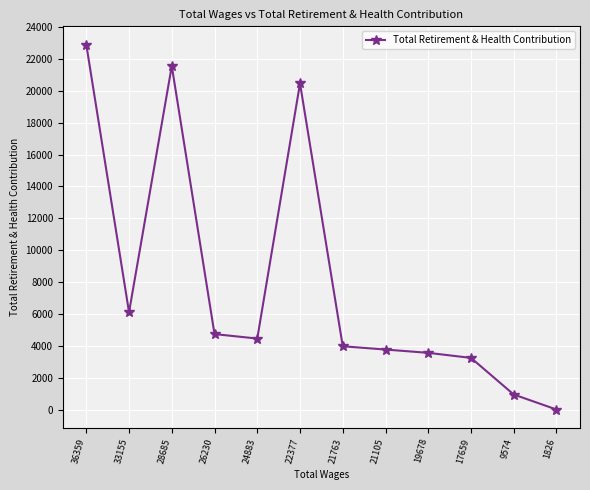

Read the value at 22377, to the nearest 50.

20450